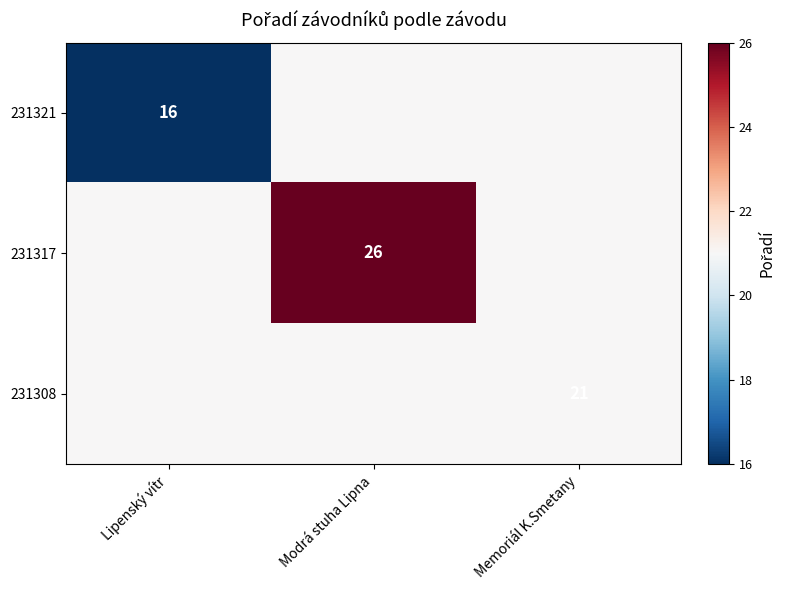

True or false: 231308 has a value of 21 at Memoriál K.Smetany.

True